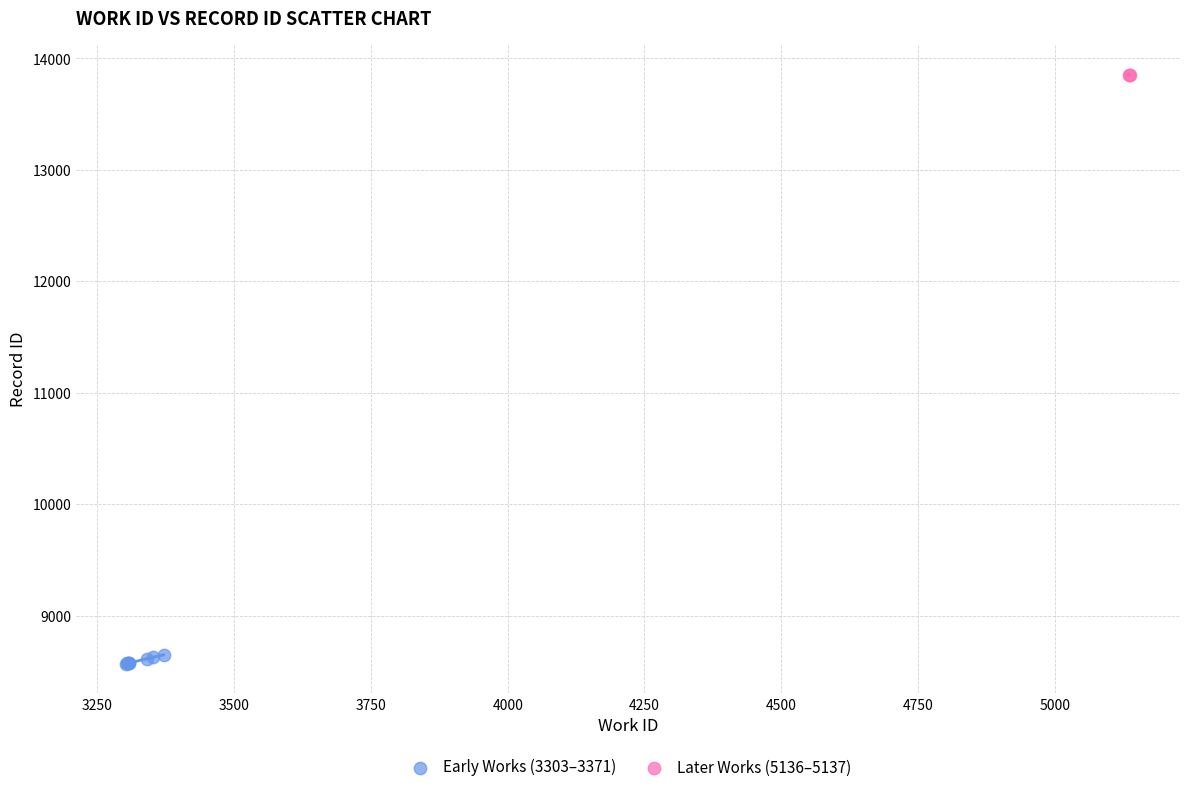

What are all the series names shown in the legend?

Early Works (3303–3371), Later Works (5136–5137)